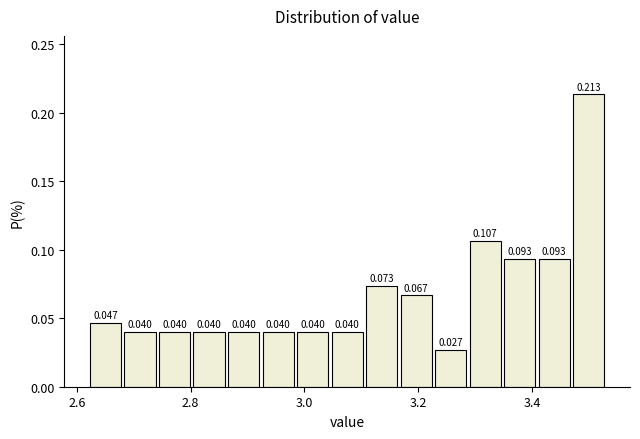

Around what value on the x-axis is the tallest bar? Give the approximate position of its centre, as read against the axis.

3.50